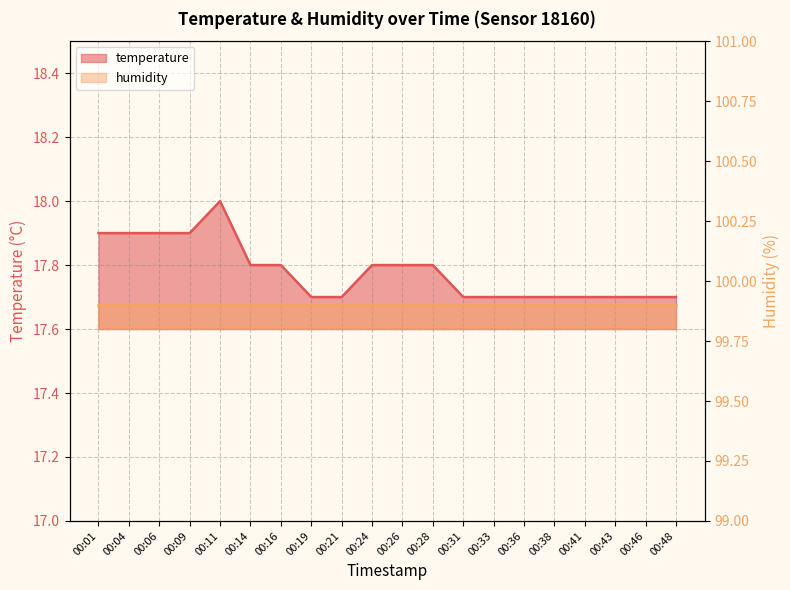

What is the value of the 8th point from the left?

17.7